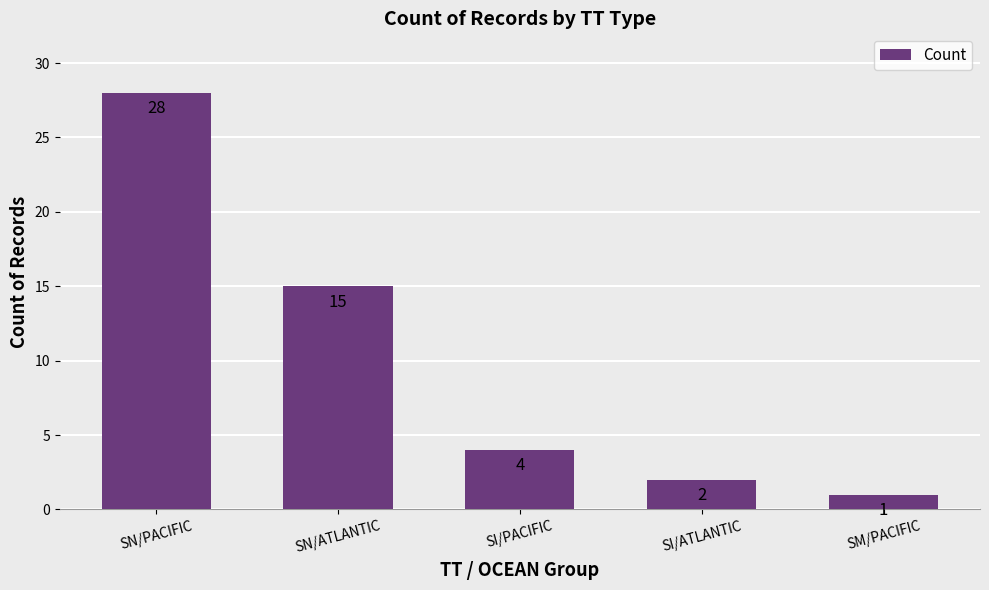

Which label corresponds to the smallest value in the chart?

SM/PACIFIC